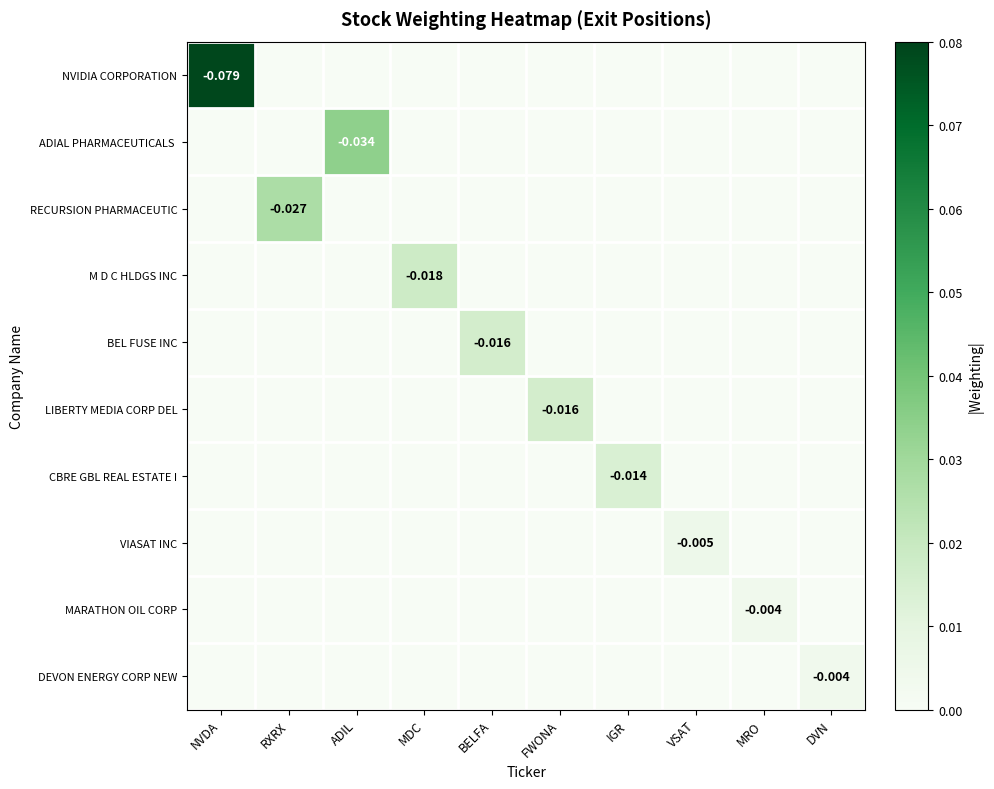

Which category has the lowest value in the BEL FUSE INC series?

NVDA